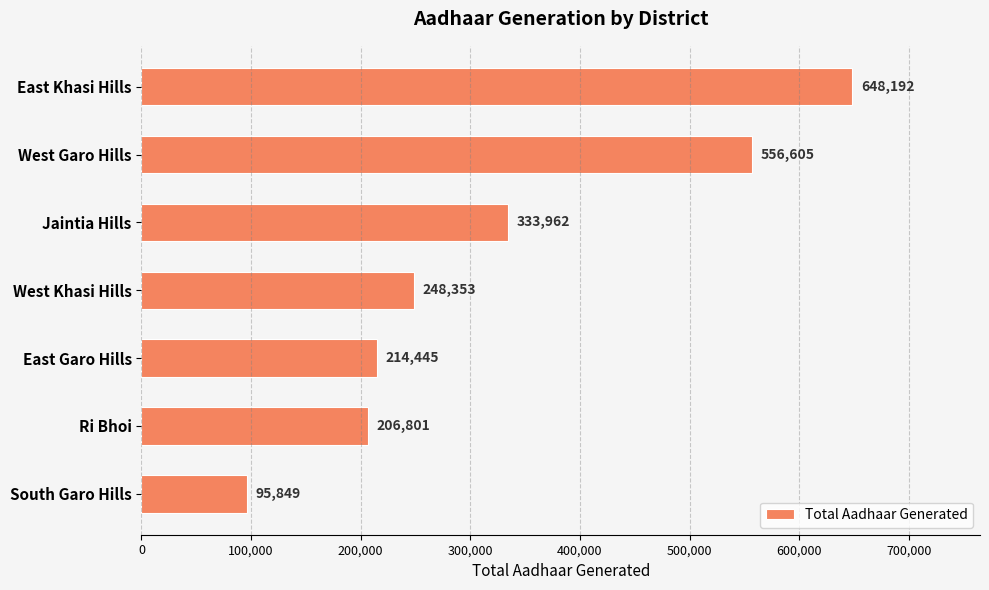

What is the sum of all values?

2304207